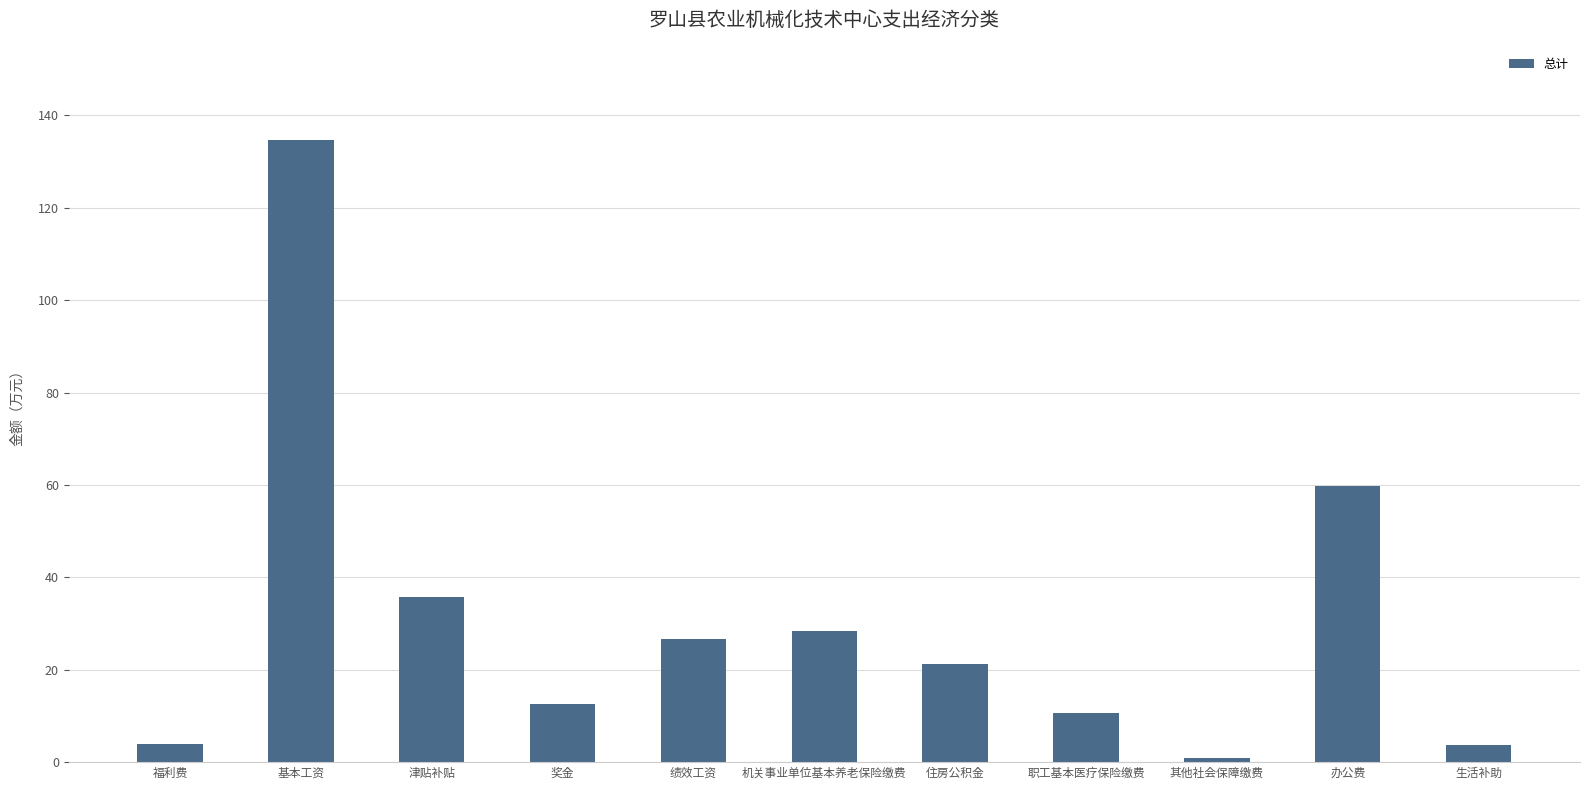

At which category does the chart reach its peak across all series?

基本工资